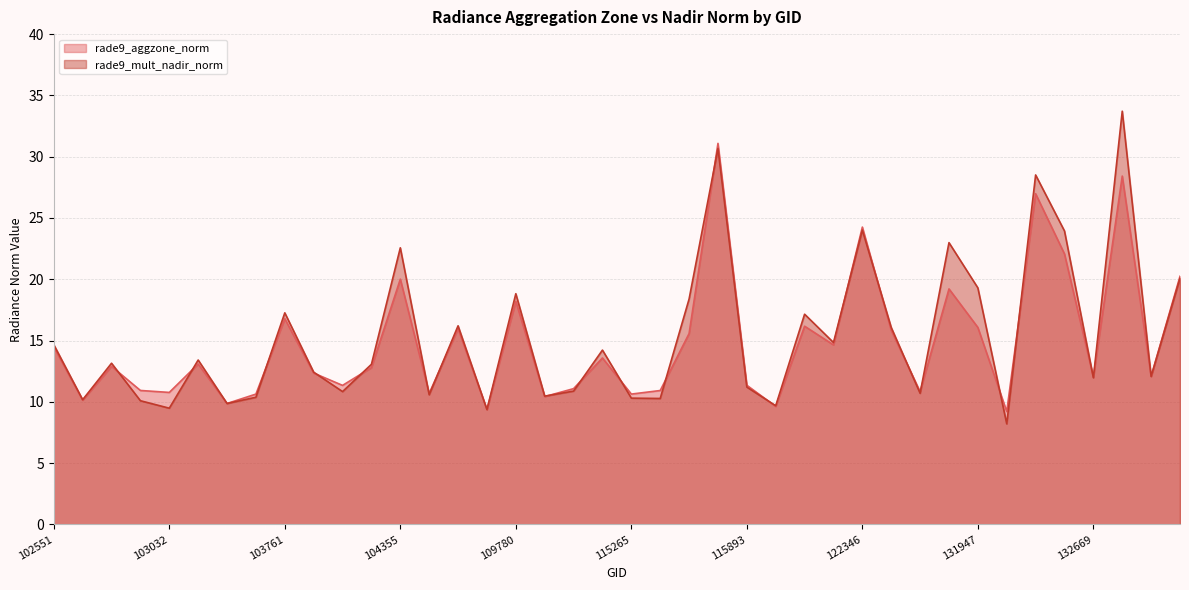

How many lines are shown in the chart?

2